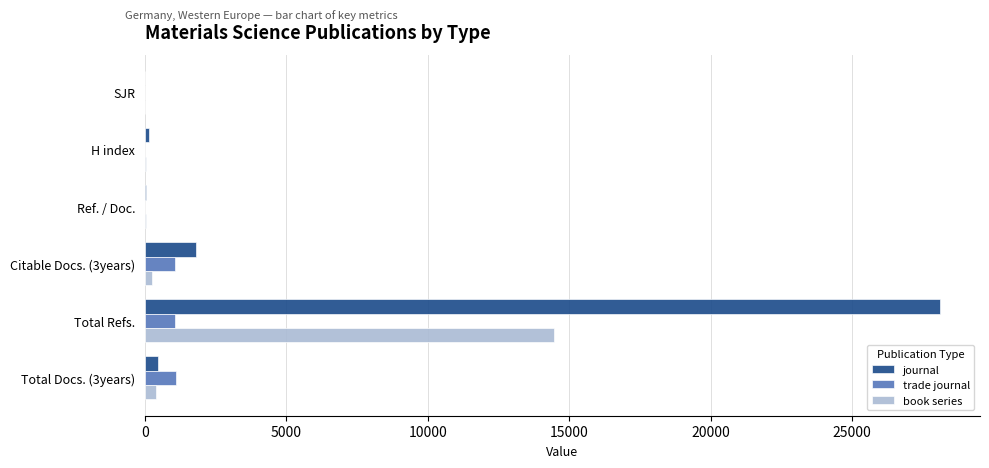

What is the greatest value displayed?

28120.0